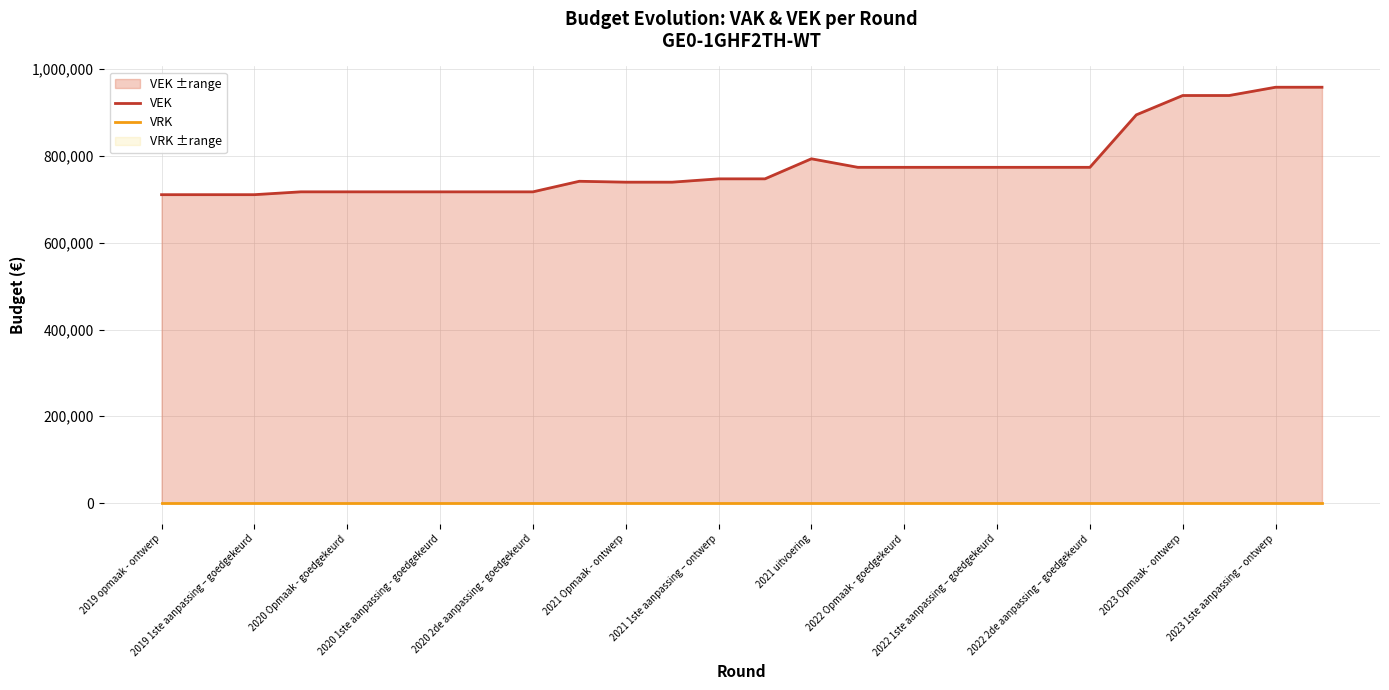

Rank the series by their average value, from lowest to highest.

VRK, VEK